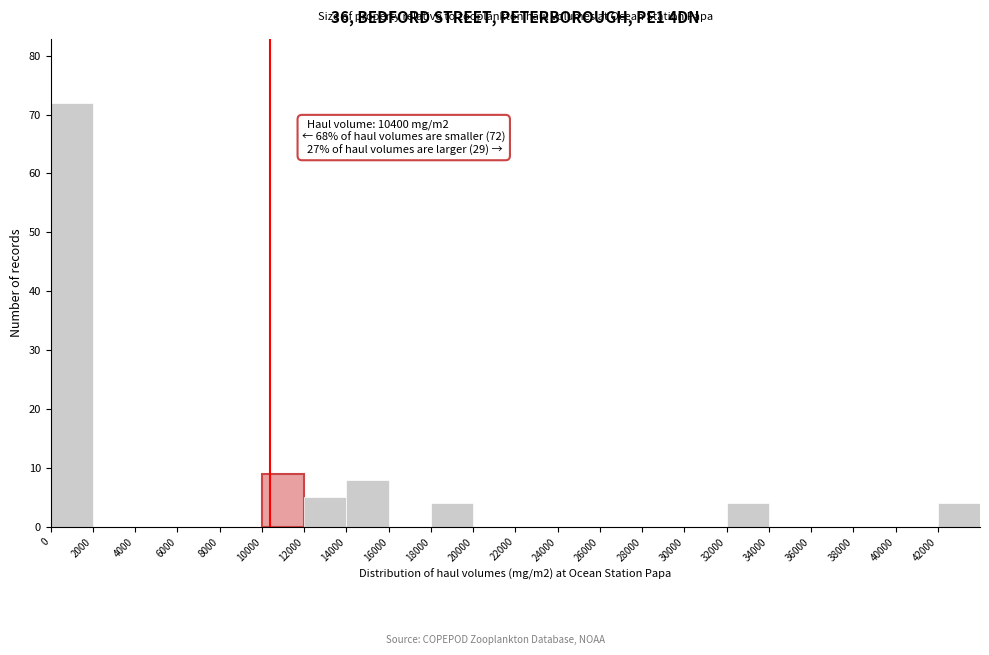

Which range on the x-axis has the tallest bar?

0 to 2000